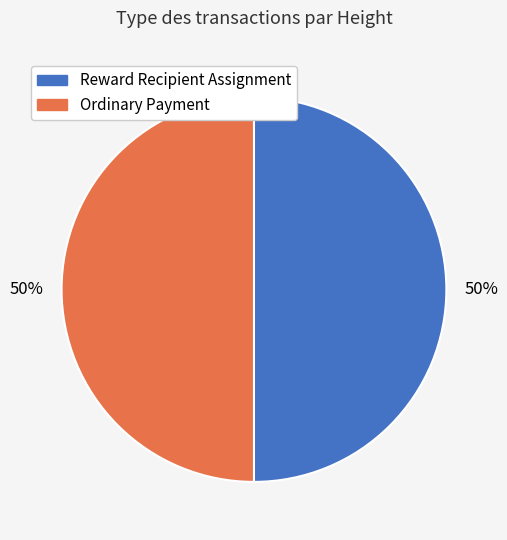

Count the number of slices in the pie.

2